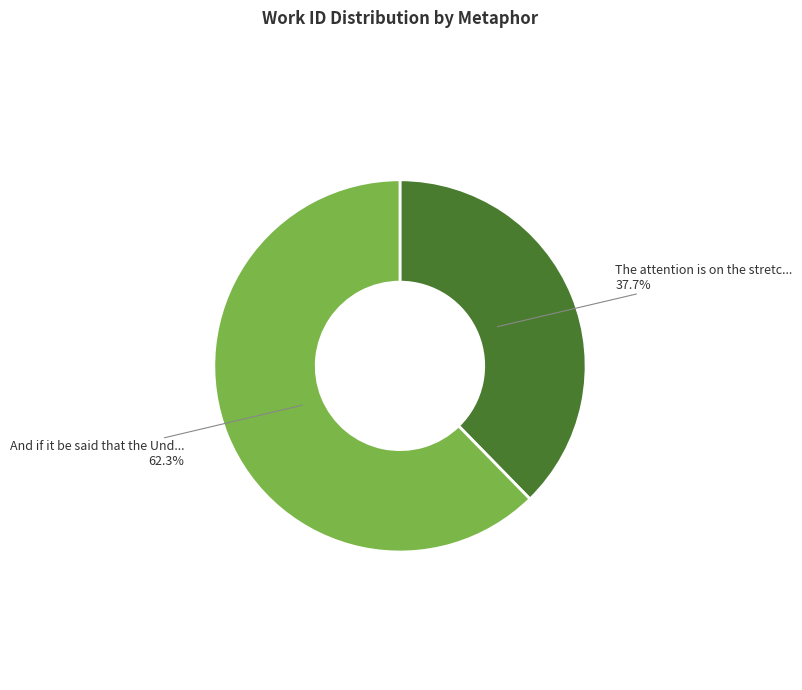

Is there a majority slice in this chart?

Yes